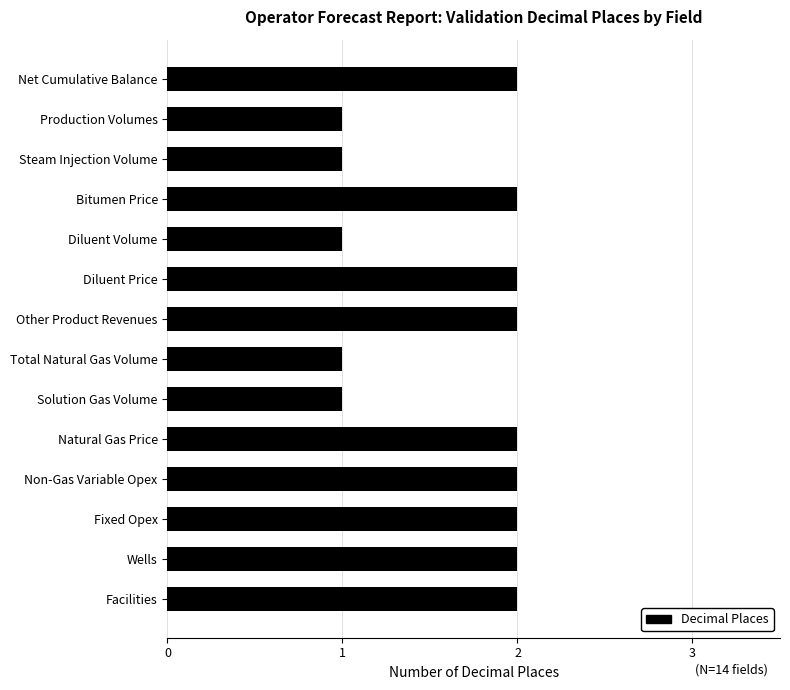

Reading top to bottom, transcribe all the data shown in this chart.

Net Cumulative Balance=2	Production Volumes=1	Steam Injection Volume=1	Bitumen Price=2	Diluent Volume=1	Diluent Price=2	Other Product Revenues=2	Total Natural Gas Volume=1	Solution Gas Volume=1	Natural Gas Price=2	Non-Gas Variable Opex=2	Fixed Opex=2	Wells=2	Facilities=2